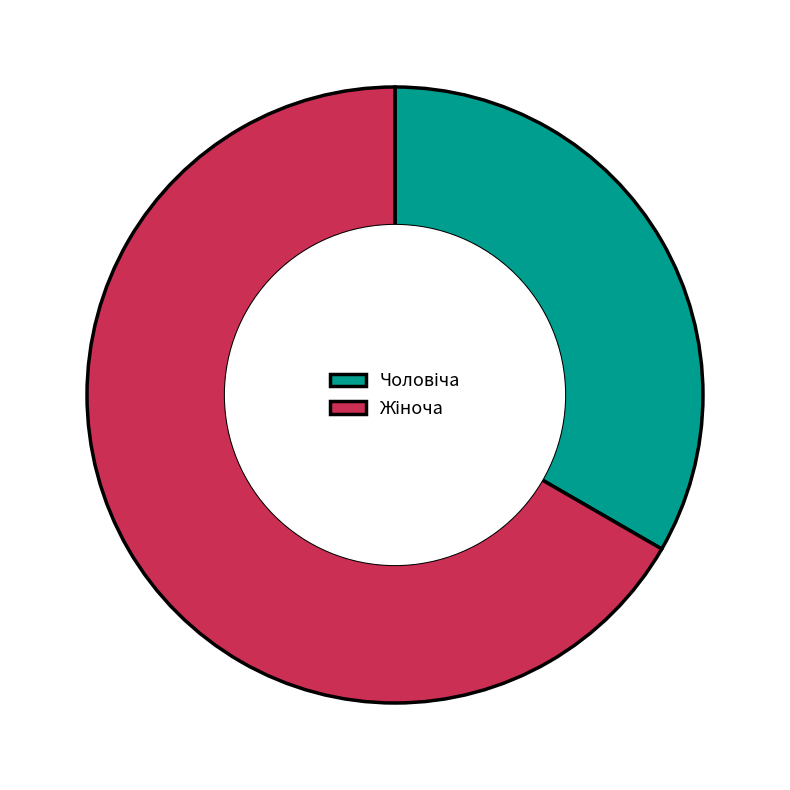

Is there a majority slice in this chart?

Yes